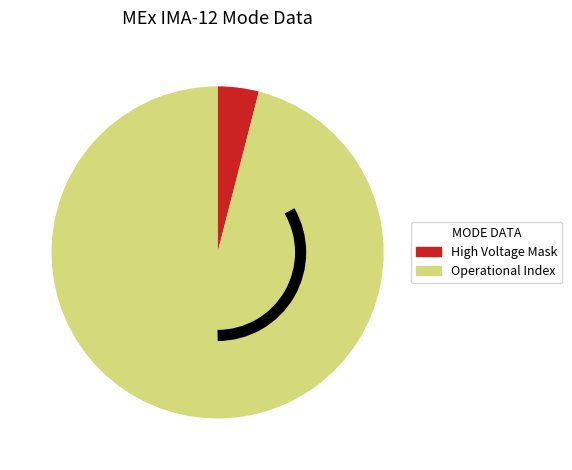

How many slices are in this pie chart?

2